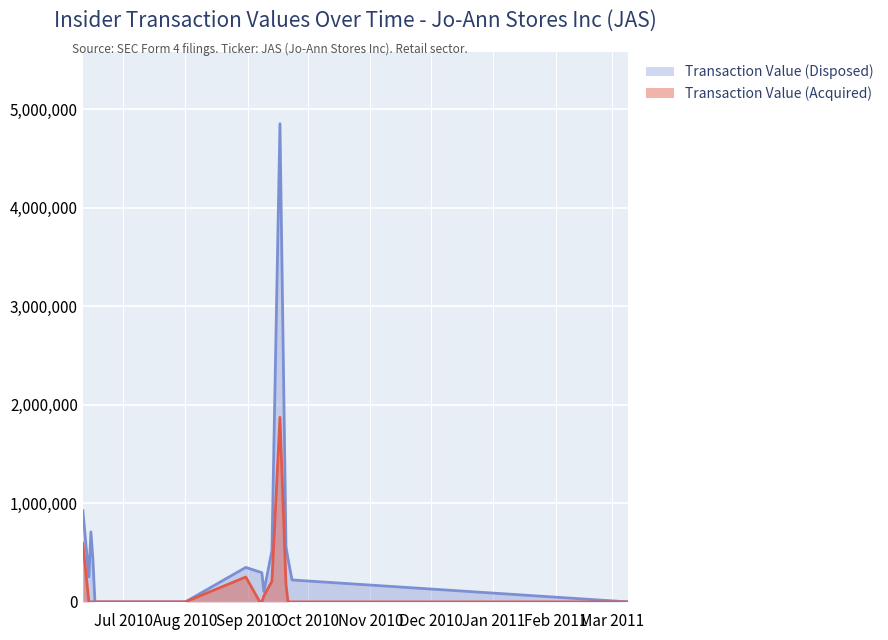

True or false: Transaction Value (Acquired) has a value of 0 at 2010-09-07.

True